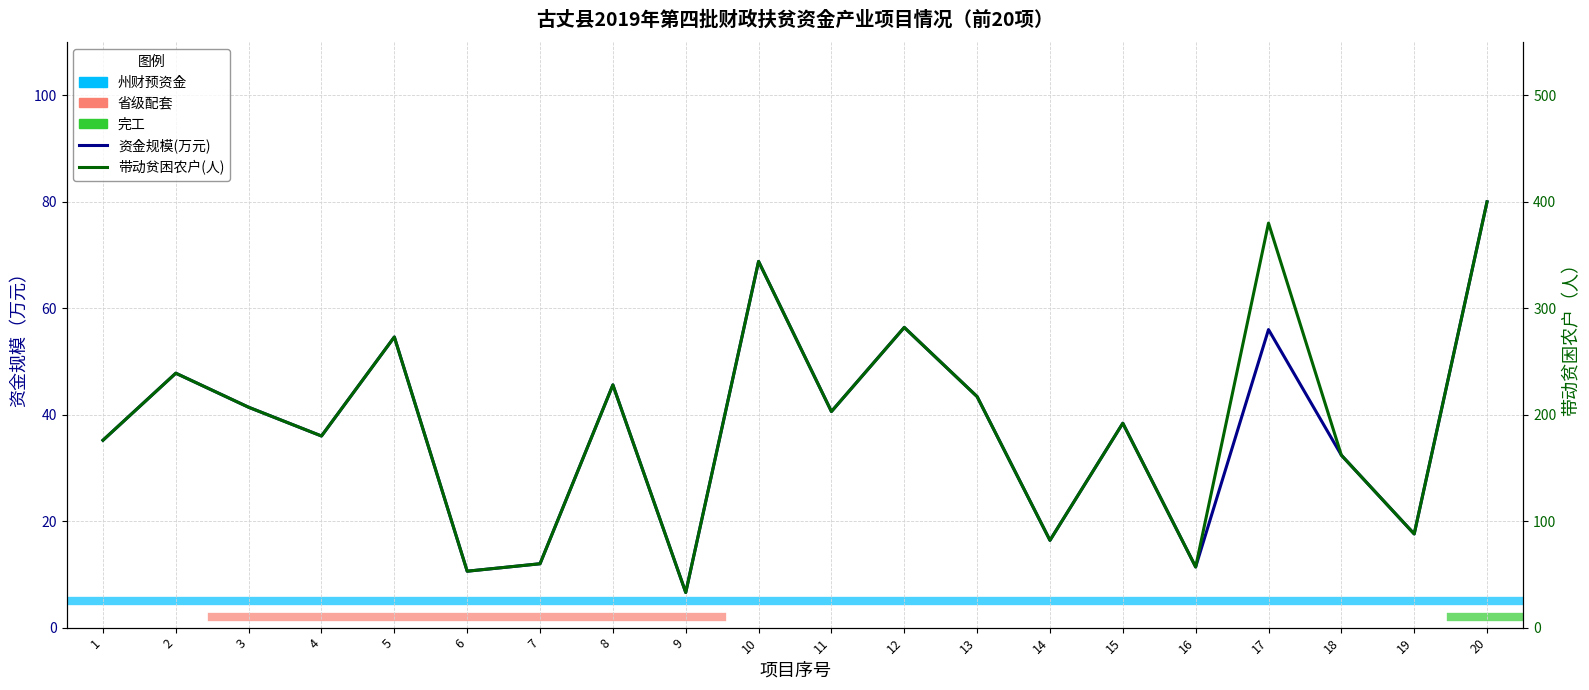

Is it true that the value at 11 is 53.5?

False